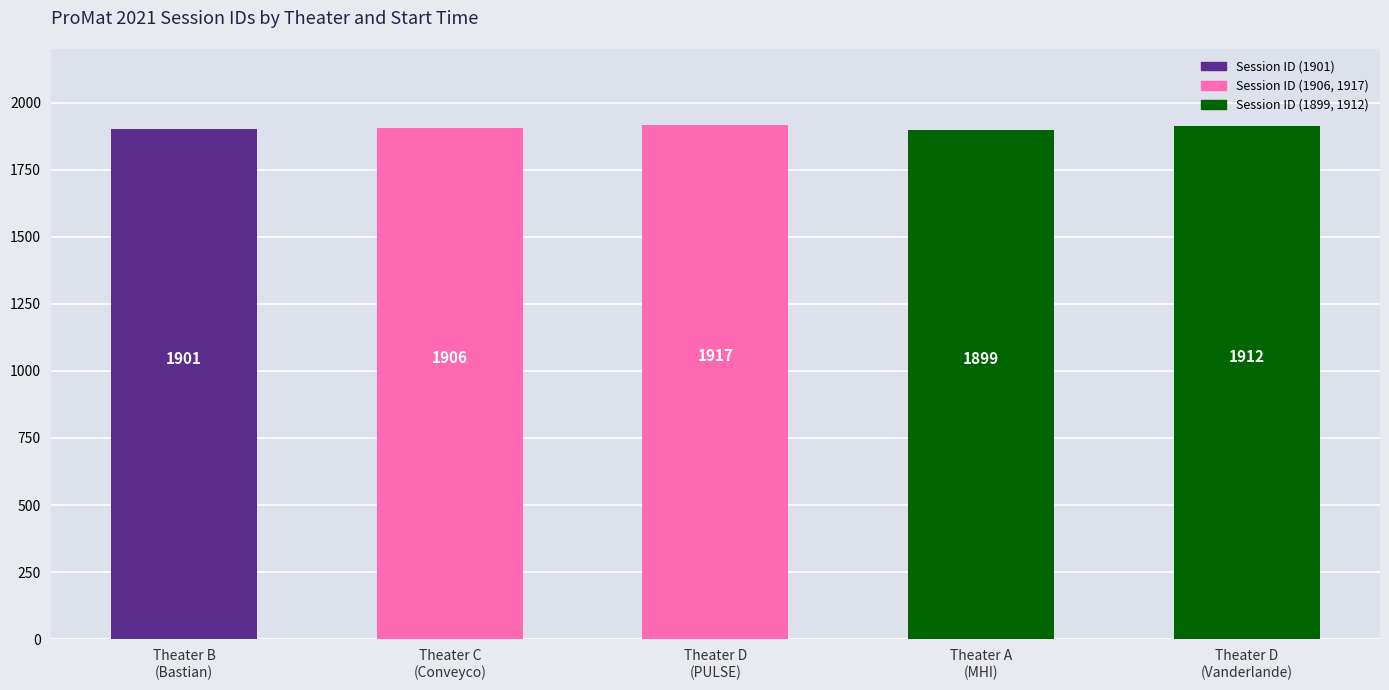

How many data points are less than 1906?

2